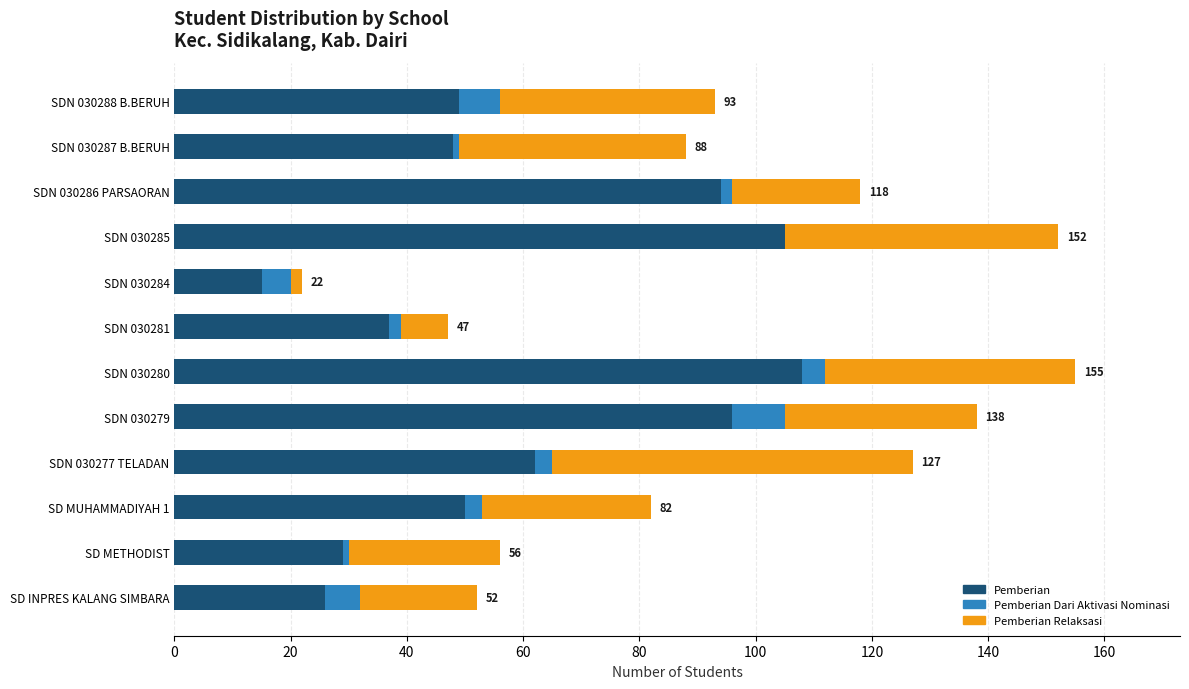

The Pemberian series shows 86 at SDN 030288 B.BERUH. True or false?

False